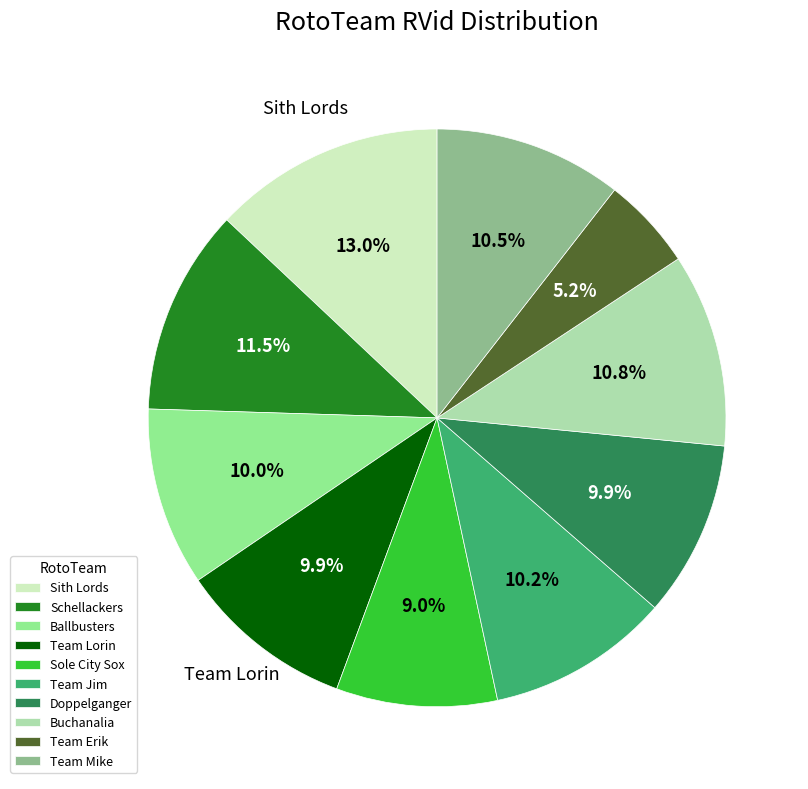

What percentage is the Buchanalia slice, to the nearest percent?

11%